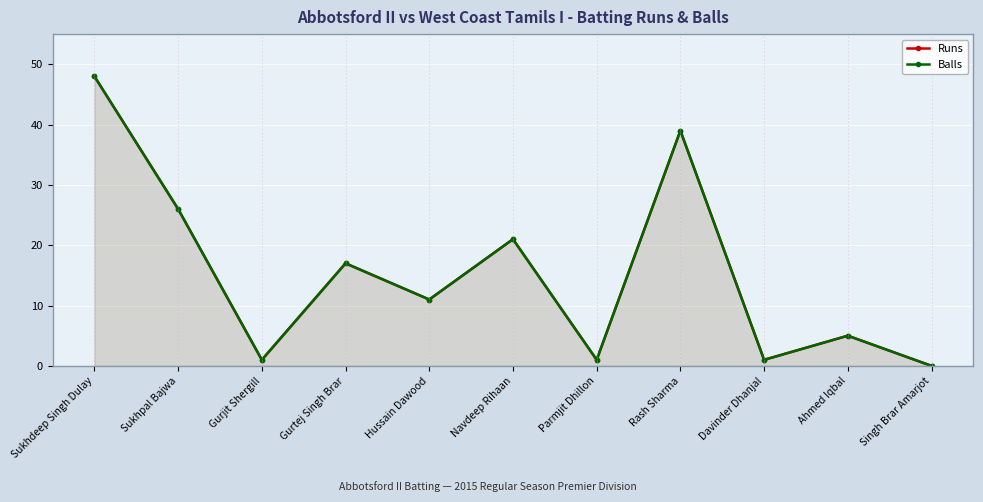

What is the difference between the maximum and minimum values in the Runs series?

48